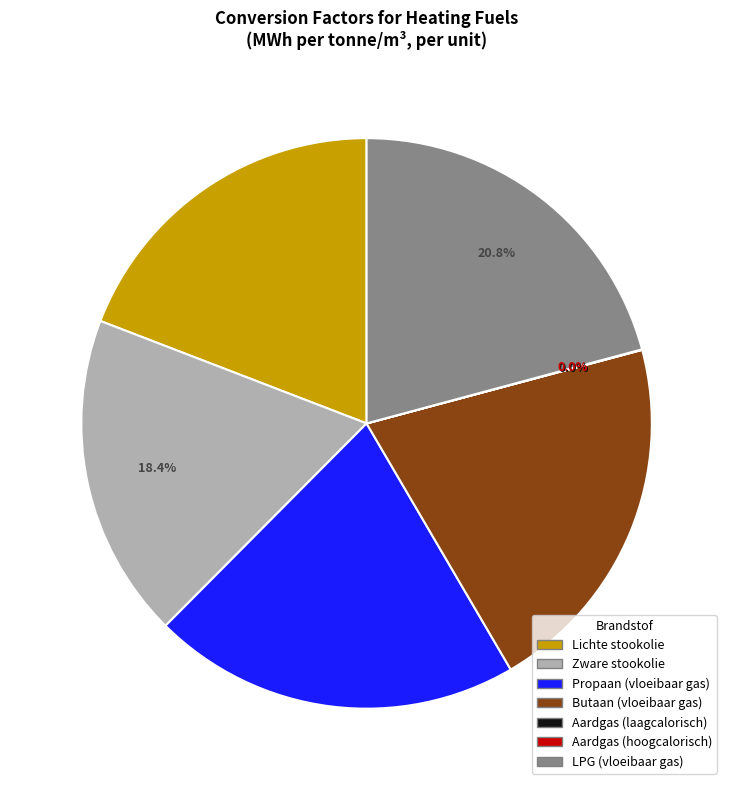

To the nearest percent, what is the difference between the largest and smallest slice percentages?

21%